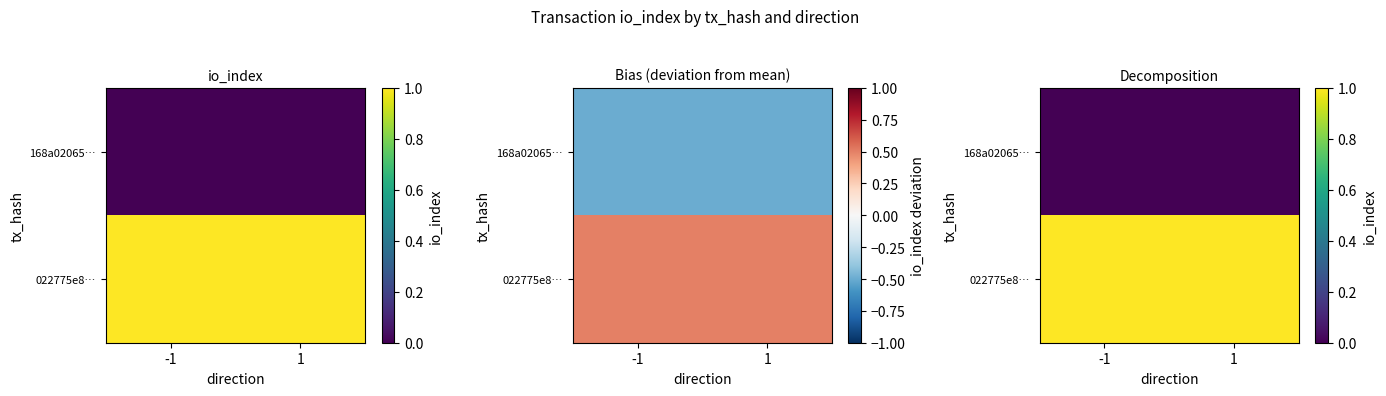

Rank the series by their maximum value, from highest to lowest.

022775e8…, 168a02065…